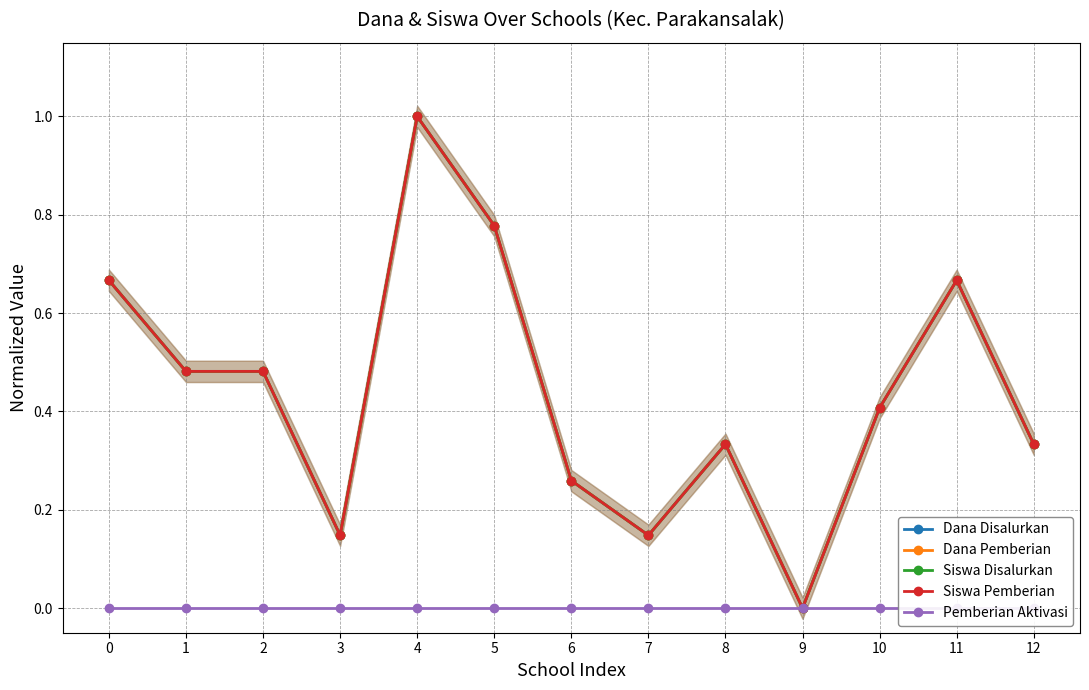

What is the difference between the second highest and second lowest values in the Siswa Pemberian series?

0.6